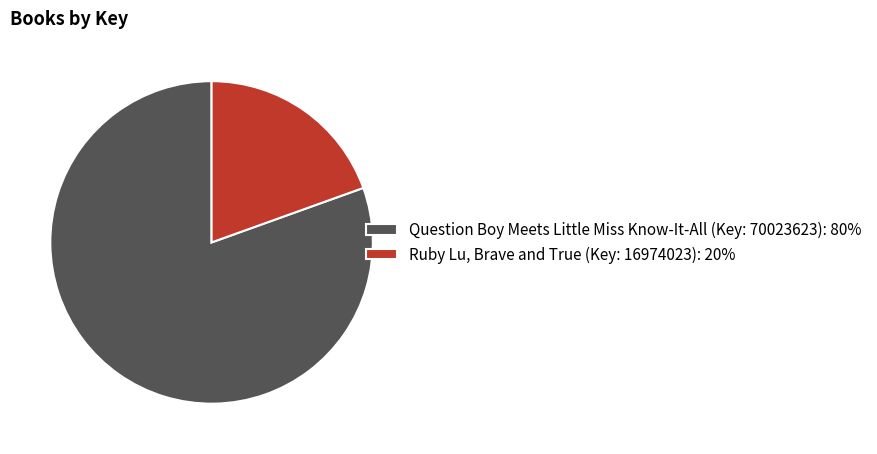

Which slice represents more than half of the pie?

Question Boy Meets Little Miss Know-It-All (Key: 70023623)